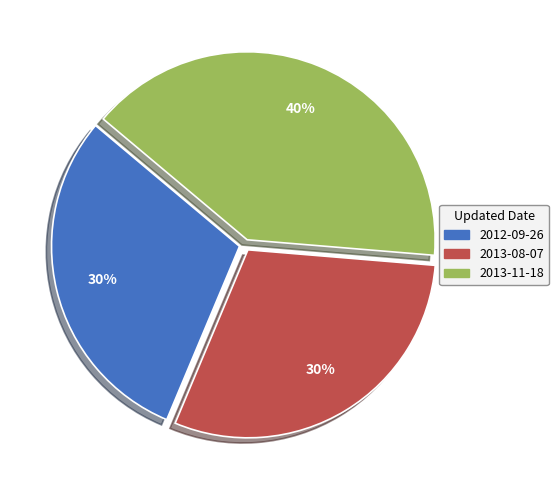

Approximately how many times larger is the value at 2013-08-07 compared to 2012-09-26?

1.0